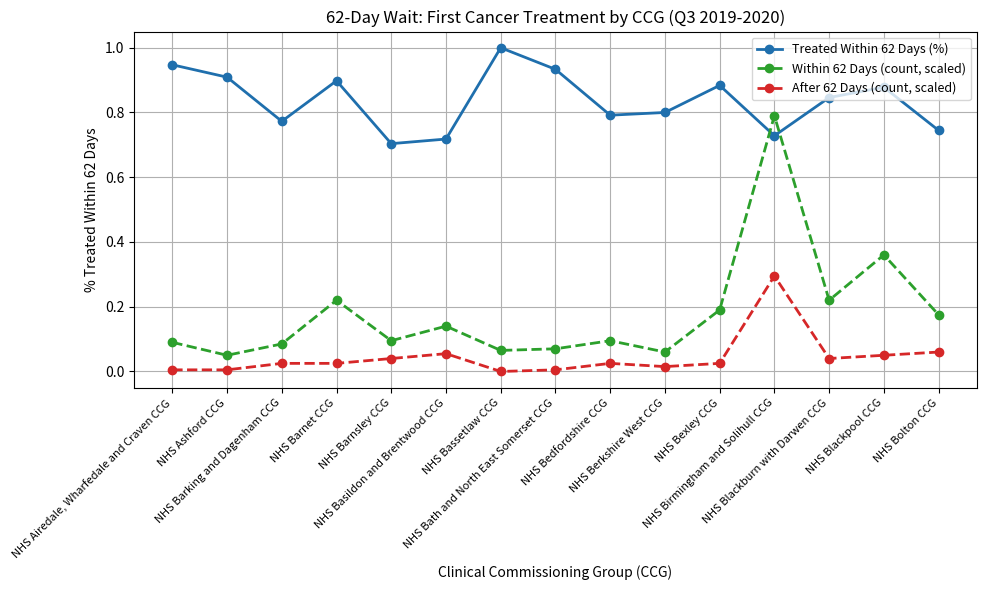

True or false: Treated Within 62 Days (%) and After 62 Days (count, scaled) cross at least once.

False